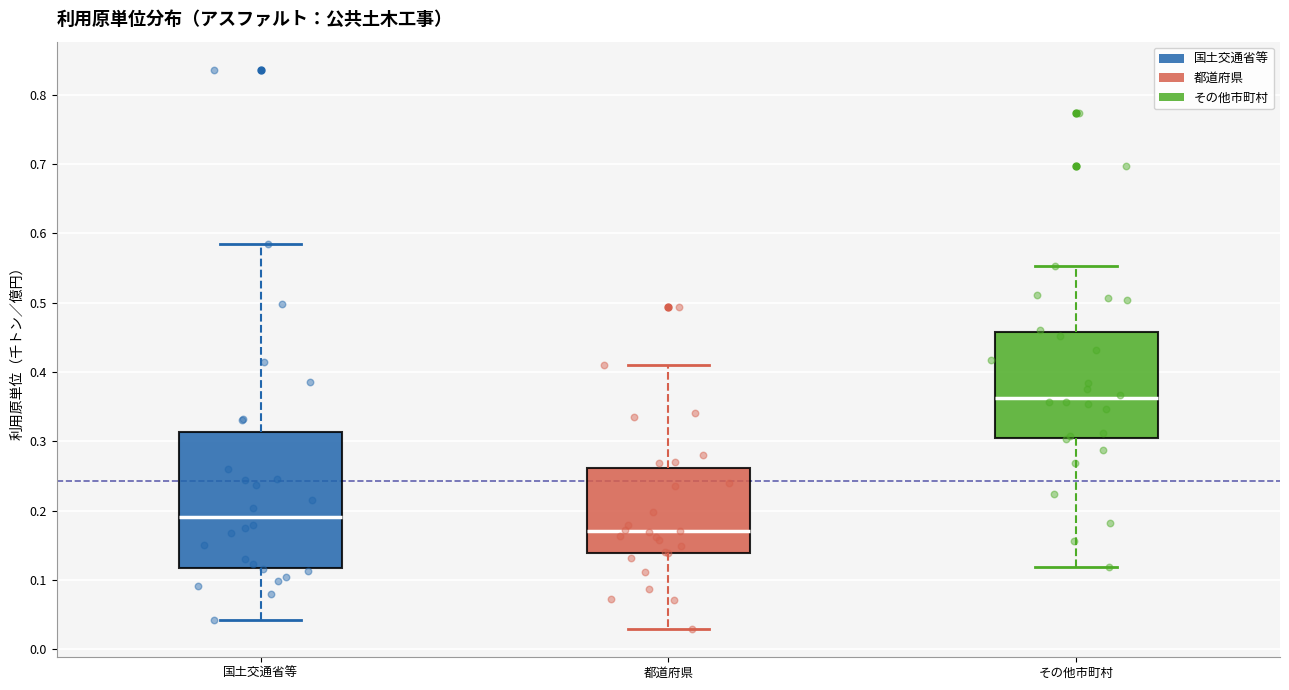

Reading left to right, transcribe this box plot: for each box, give where its median line is, the range the box spans, and where its two whiskers end, as read against the y-axis. The values are not printed on the chart, so give them approximately, as read against the axis.

国土交通省等: median 0.19, box 0.12 to 0.31, whiskers 0.04 to 0.59
都道府県: median 0.17, box 0.14 to 0.26, whiskers 0.03 to 0.41
その他市町村: median 0.36, box 0.30 to 0.46, whiskers 0.12 to 0.55